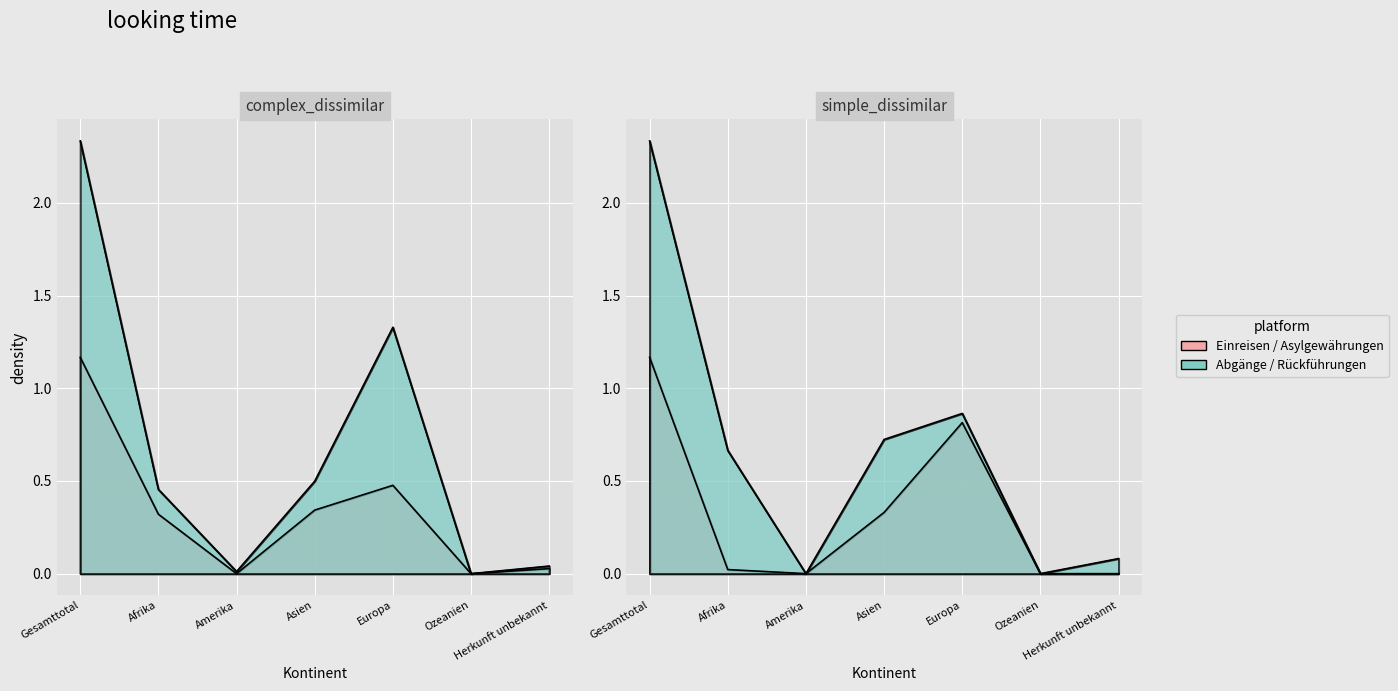

How many interior local peaks does the Asylgewährungen series have?

1